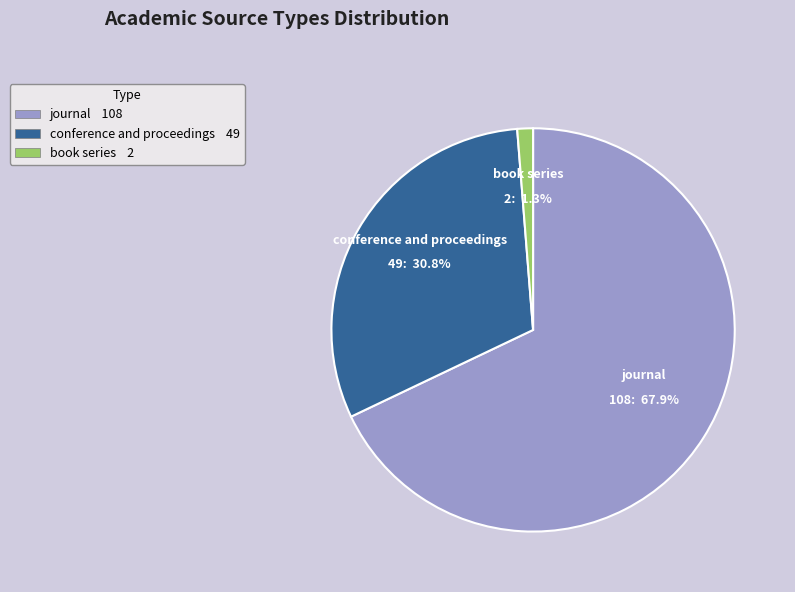

Combined, do book series and journal account for over 50%?

Yes